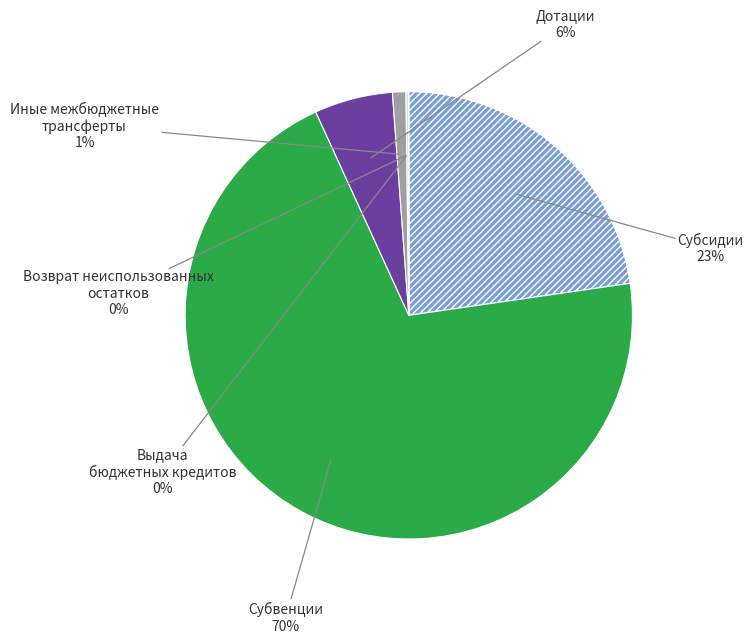

To the nearest percent, what is the difference between the largest and smallest slice percentages?

70%